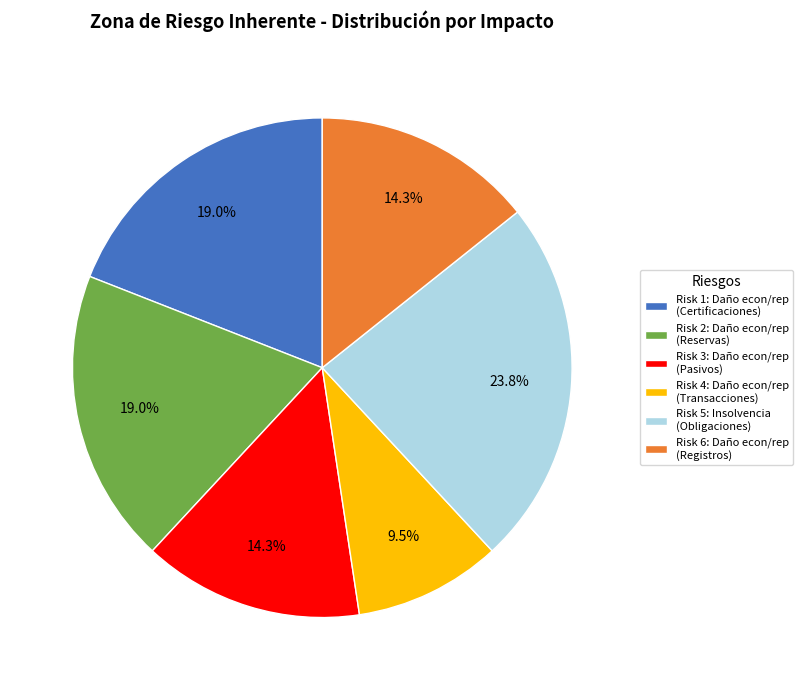

Which category has the biggest portion of the pie?

Risk 5: Insolvencia (Obligaciones)